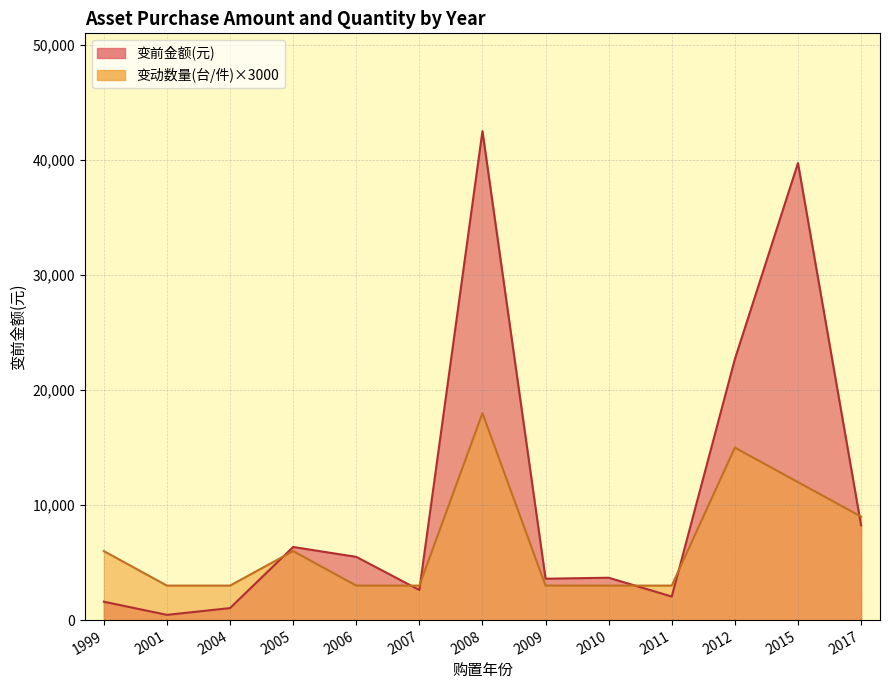

Rank the series at 2005 from lowest to highest value.

变动数量(台/件), 变前金额(元)